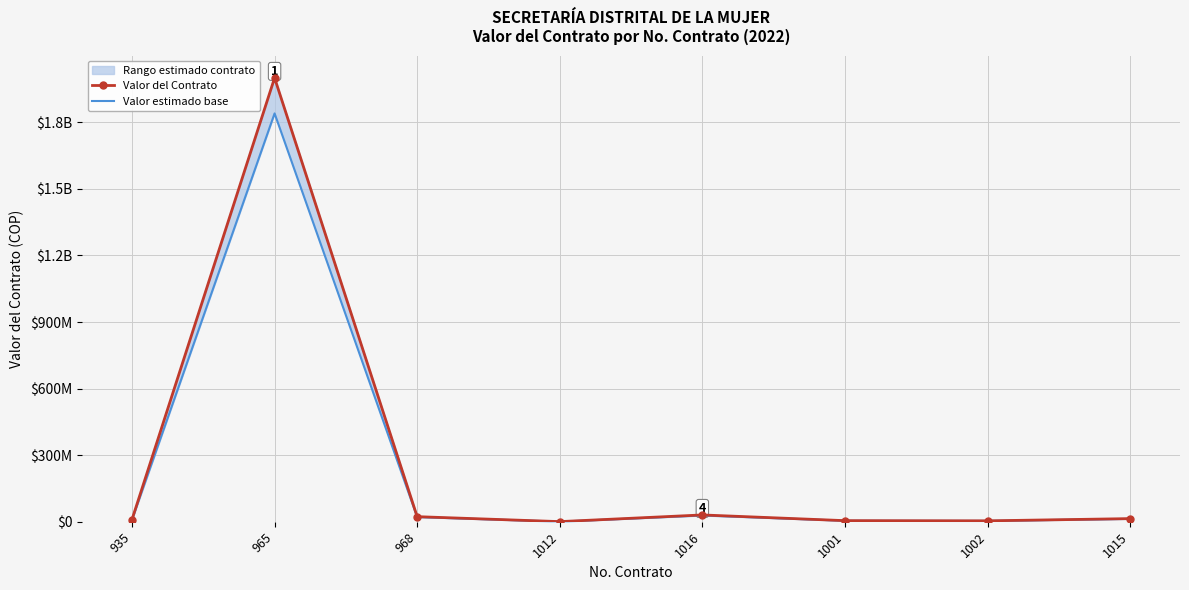

True or false: Valor estimado base has more than 1 interior local peaks.

True